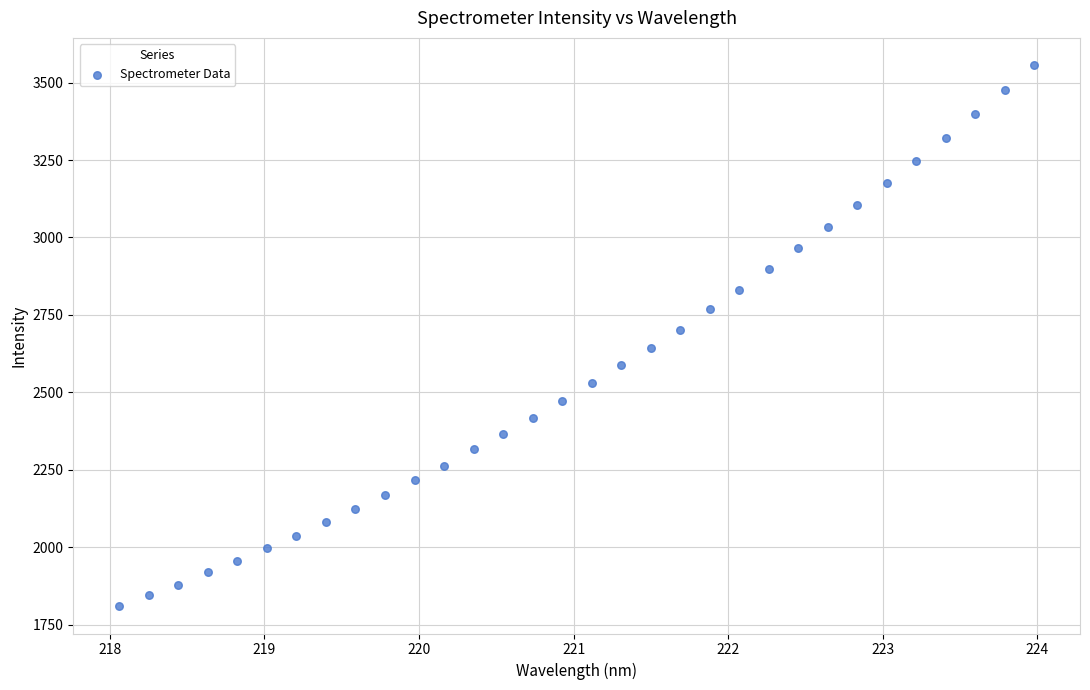

What is the range of X values (max minus min)?

5.9